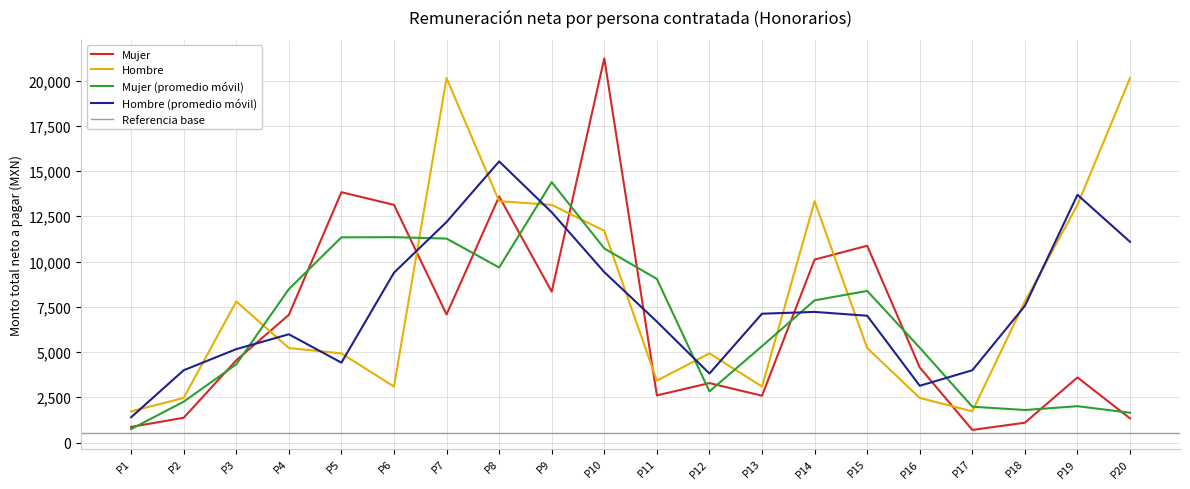

What is the highest value of the Hombre series?

20132.0